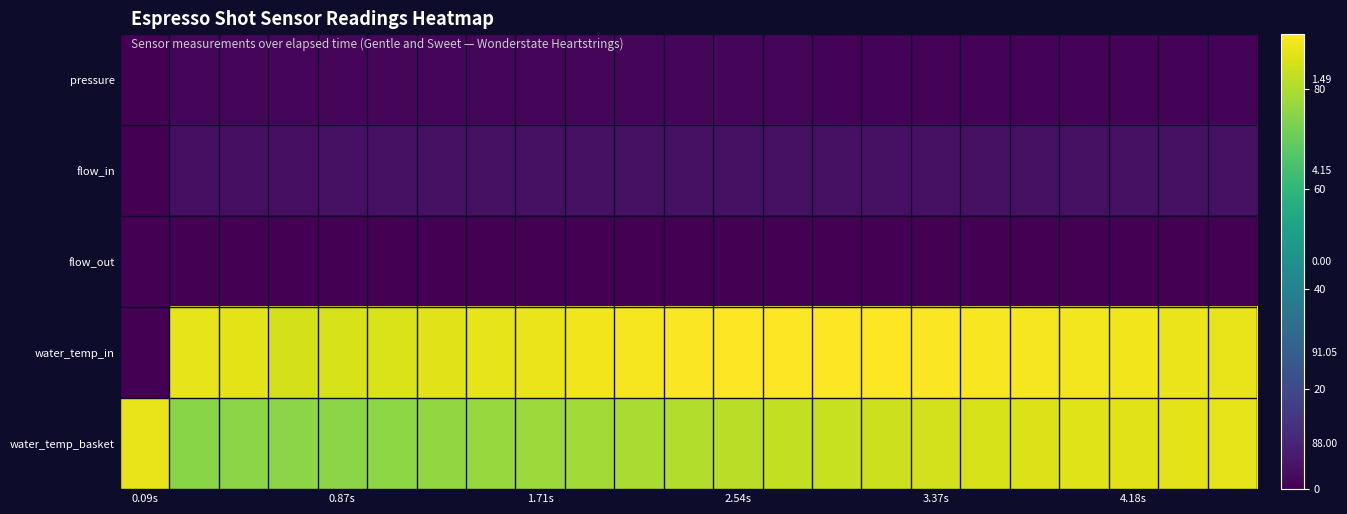

Which category has the lowest value across all series?

0.09s